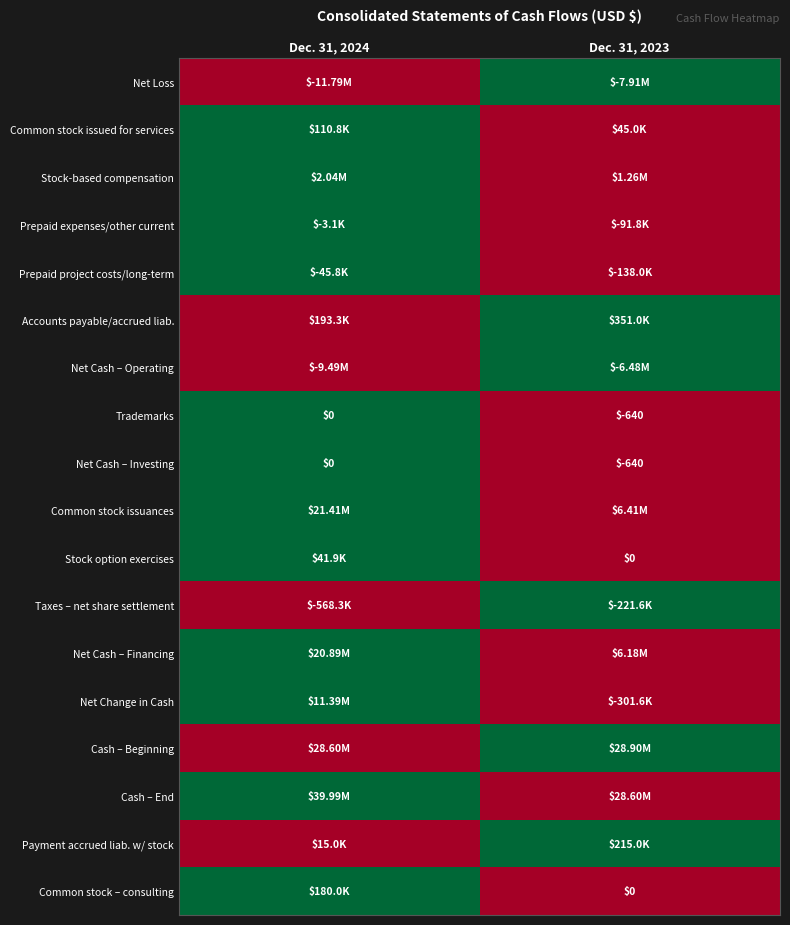

What is the average value of the Net Cash – Investing series?

-320